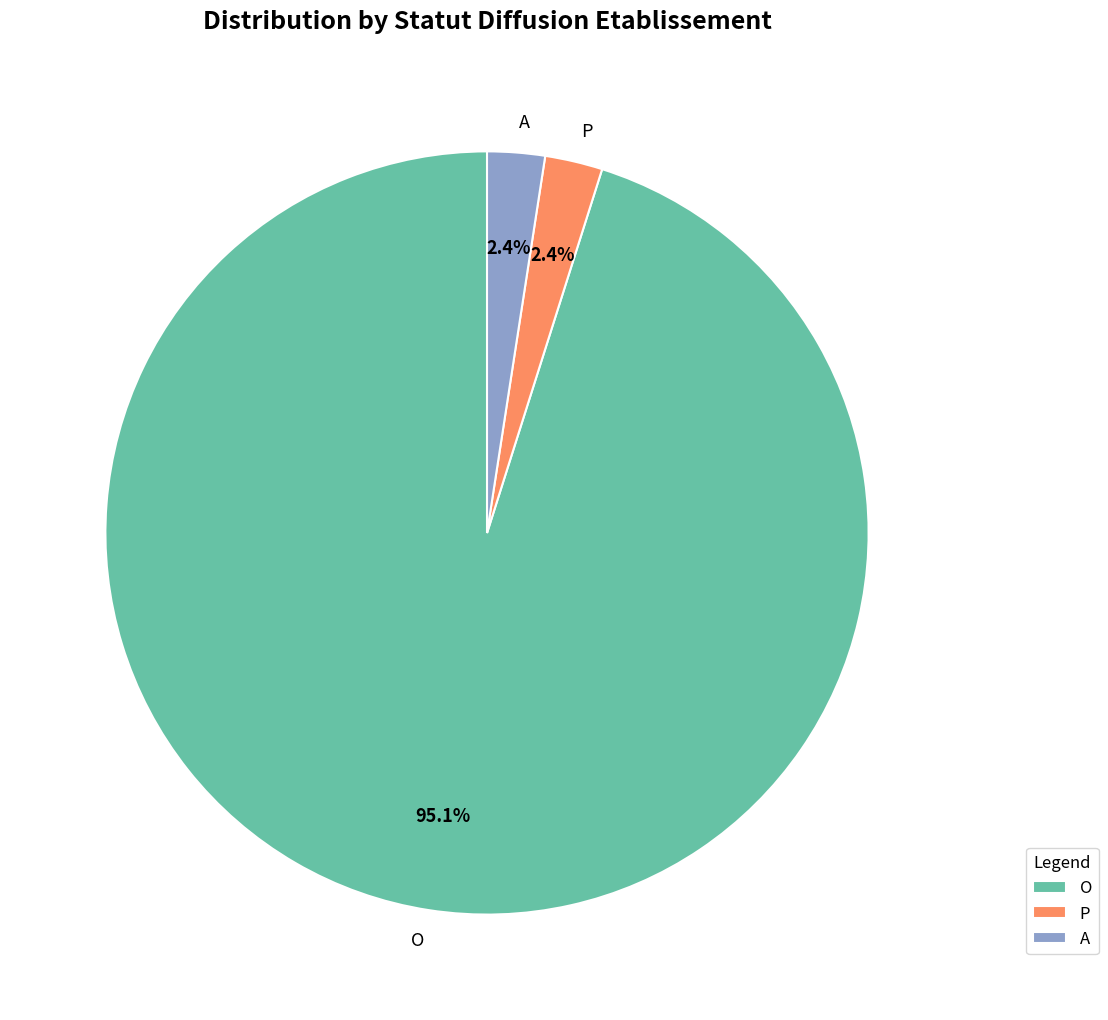

Count the number of slices in the pie.

3